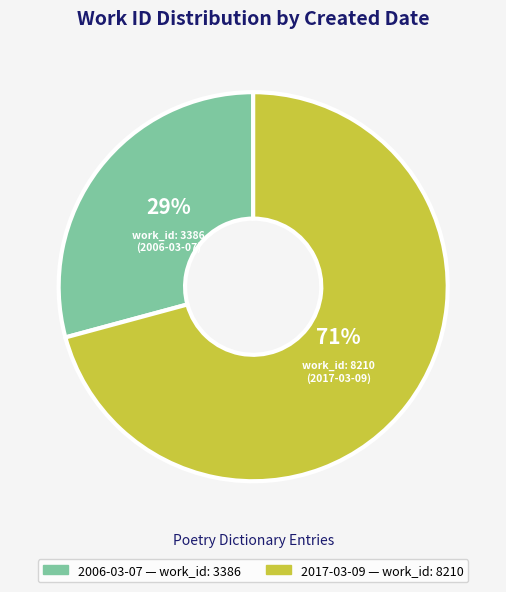

What is the largest slice in the pie chart?

2017-03-09